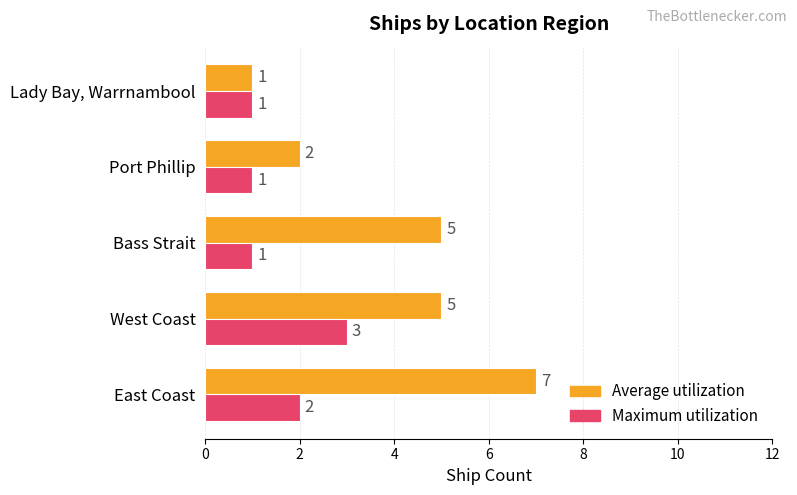

True or false: Average utilization has a value of 11 at East Coast.

False